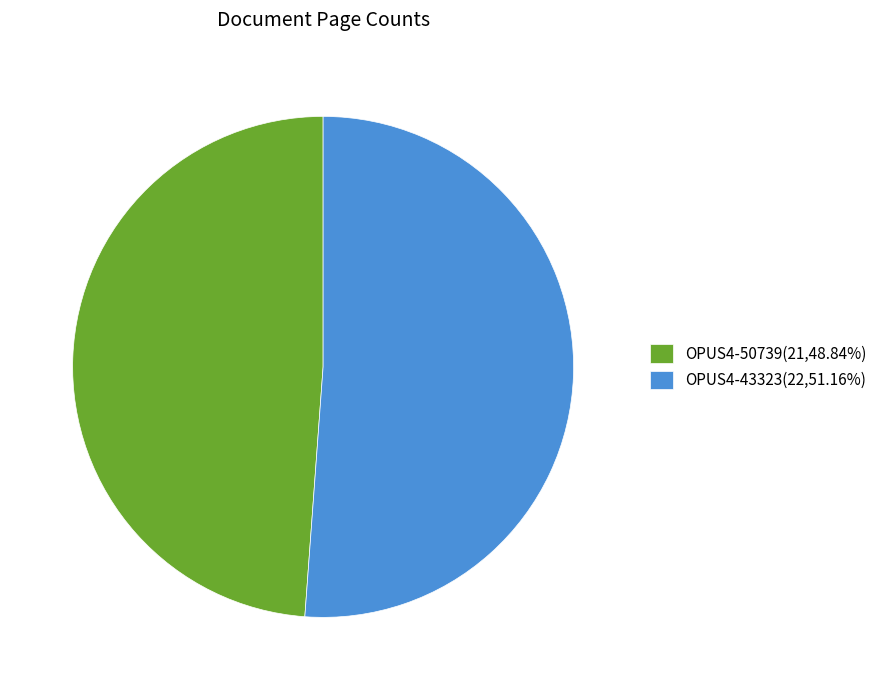

How many slices are in this pie chart?

2